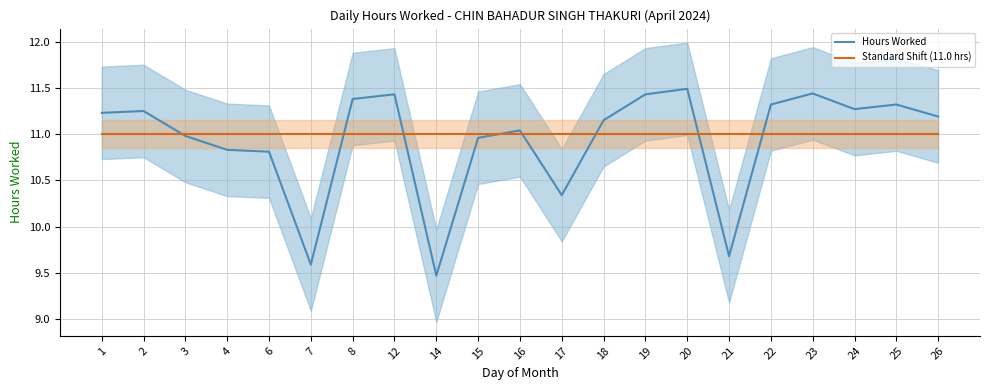

What are all the series names shown in the legend?

Hours Worked, Standard Shift (11.0 hrs)